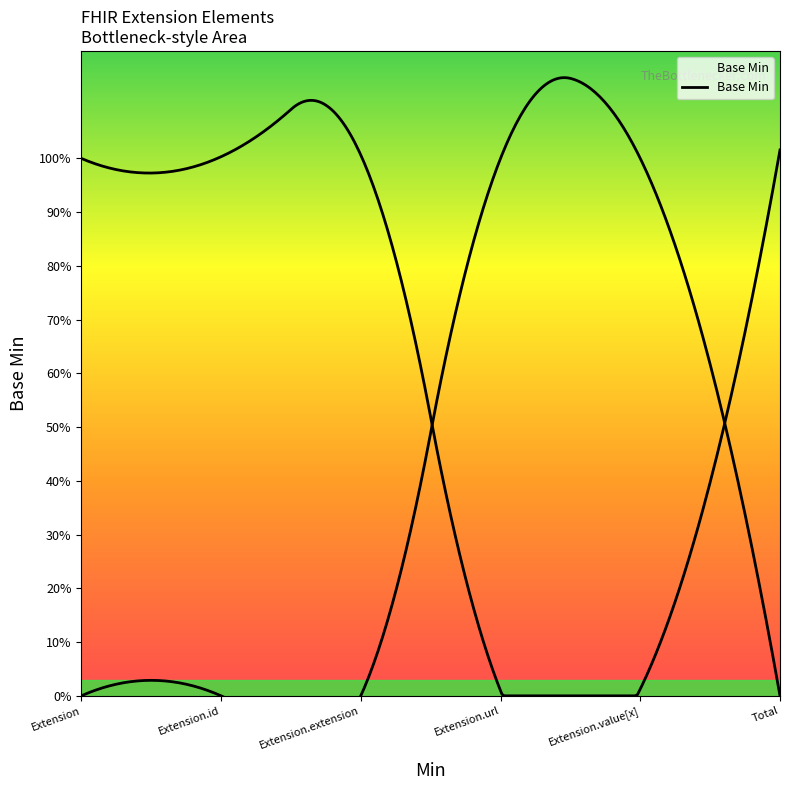

At which category does the chart reach its peak across all series?

Extension.url